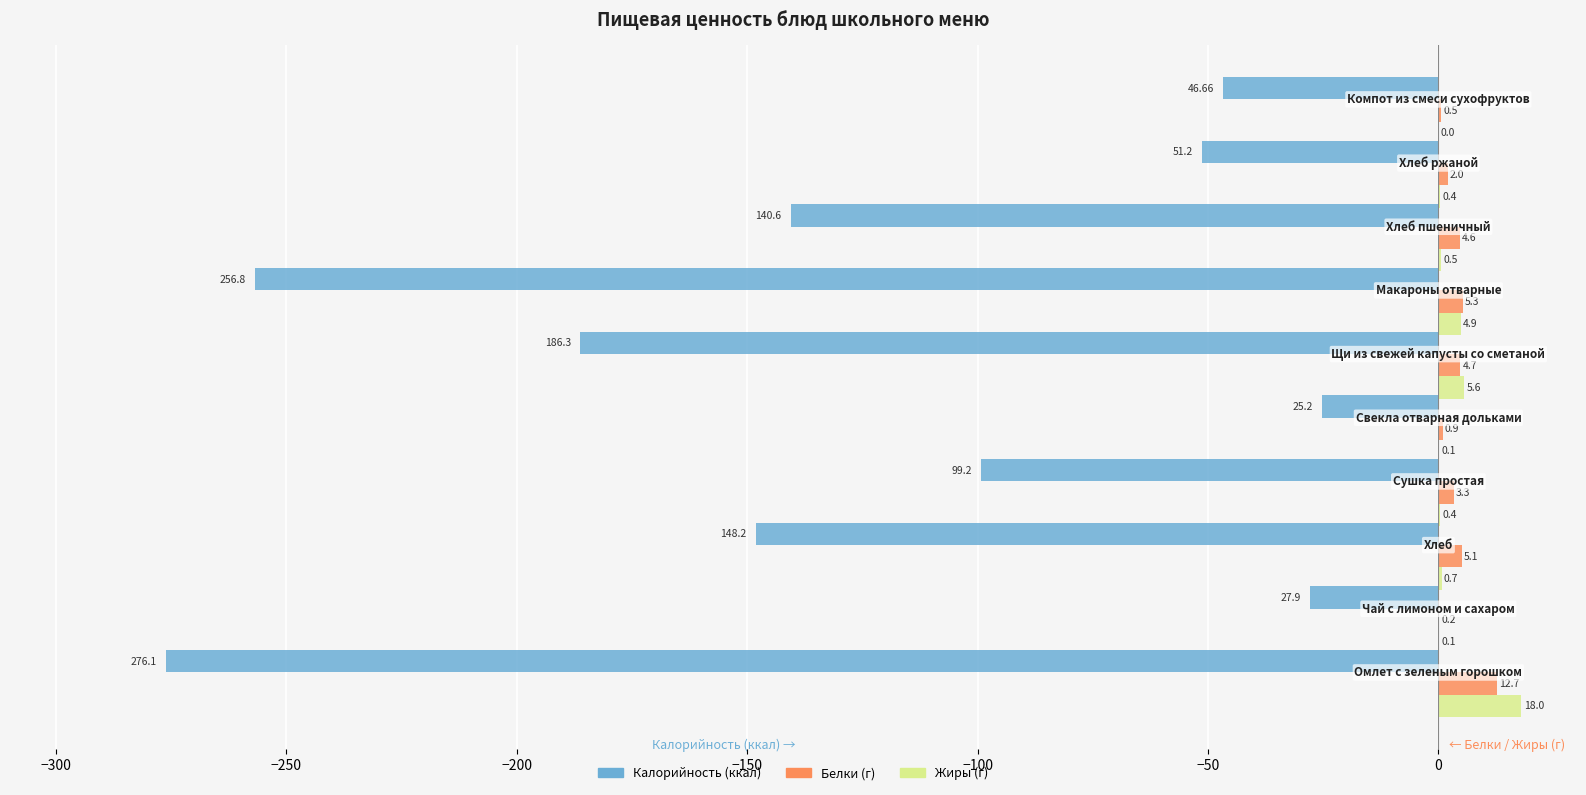

How many distinct data groups are displayed?

3